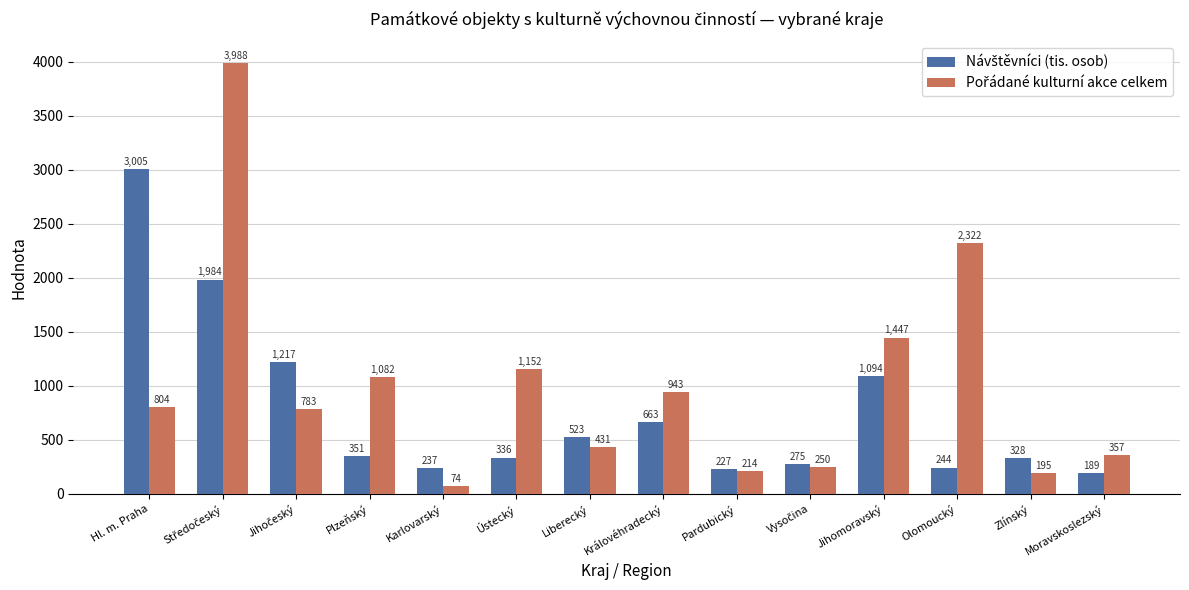

What is the greatest value displayed?

3988